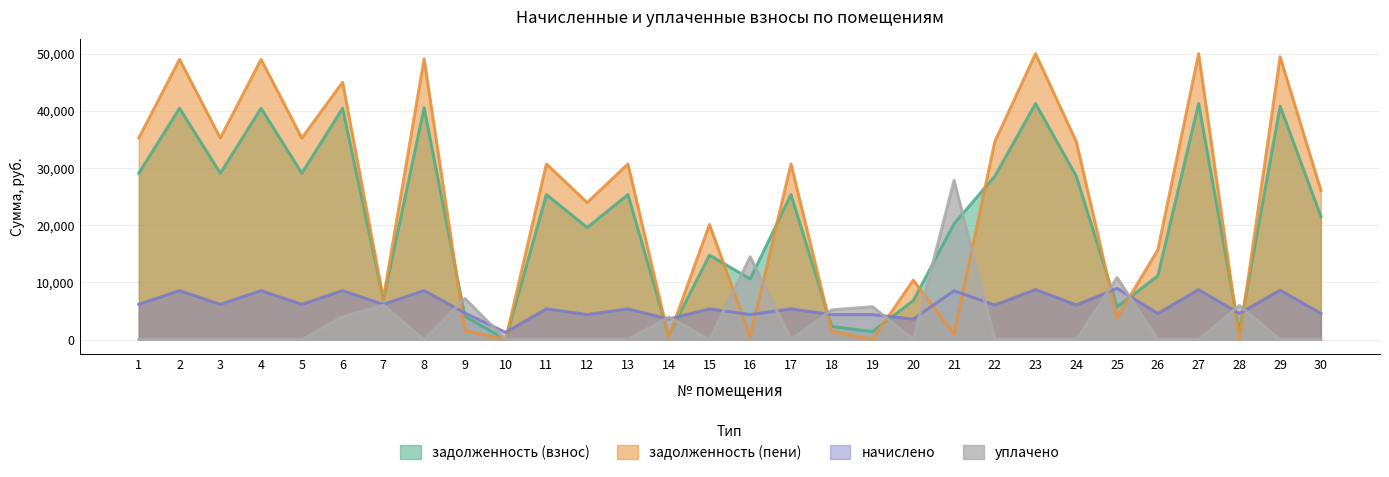

What is the value of the уплачено point at the 25th from the left?

10836.1